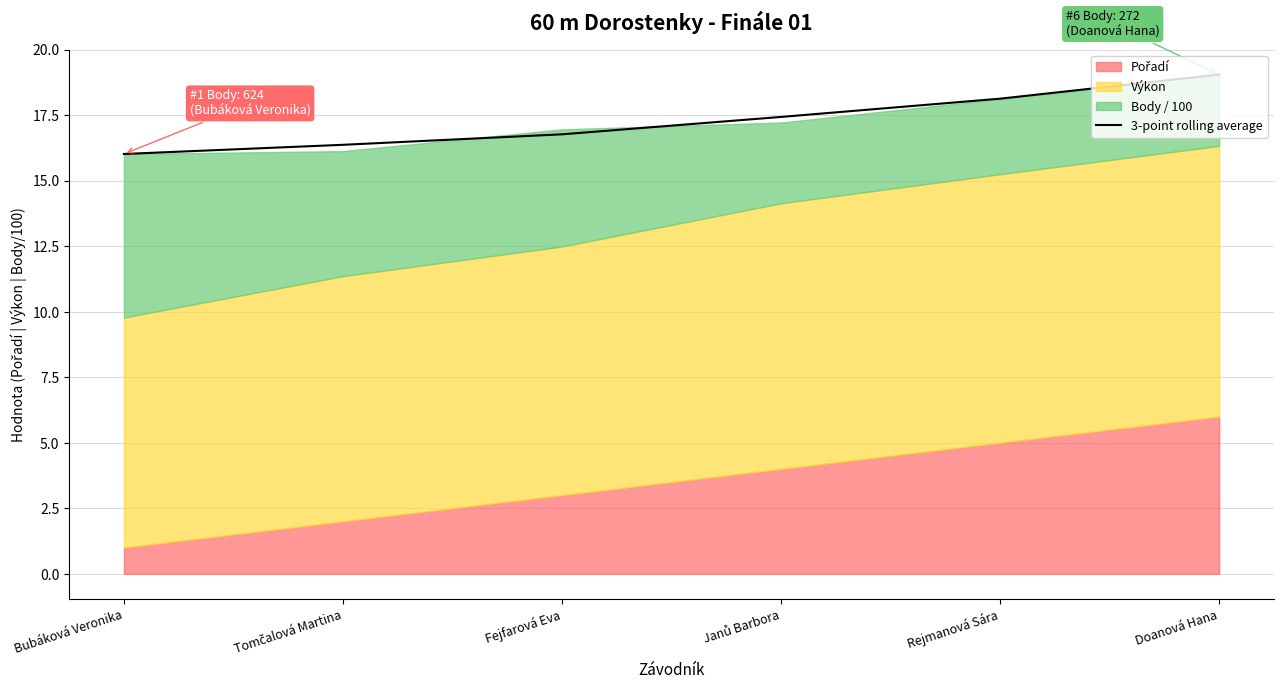

What is the change in value from Bubáková Veronika to Janů Barbora?

+1.4